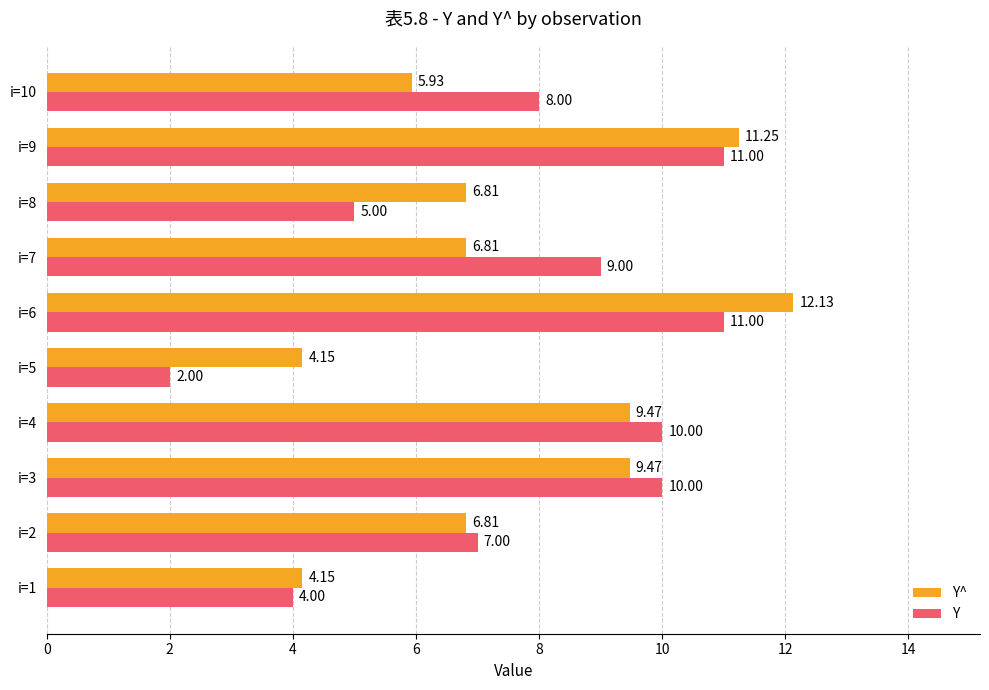

What is the average value of the Y^ series?

7.7